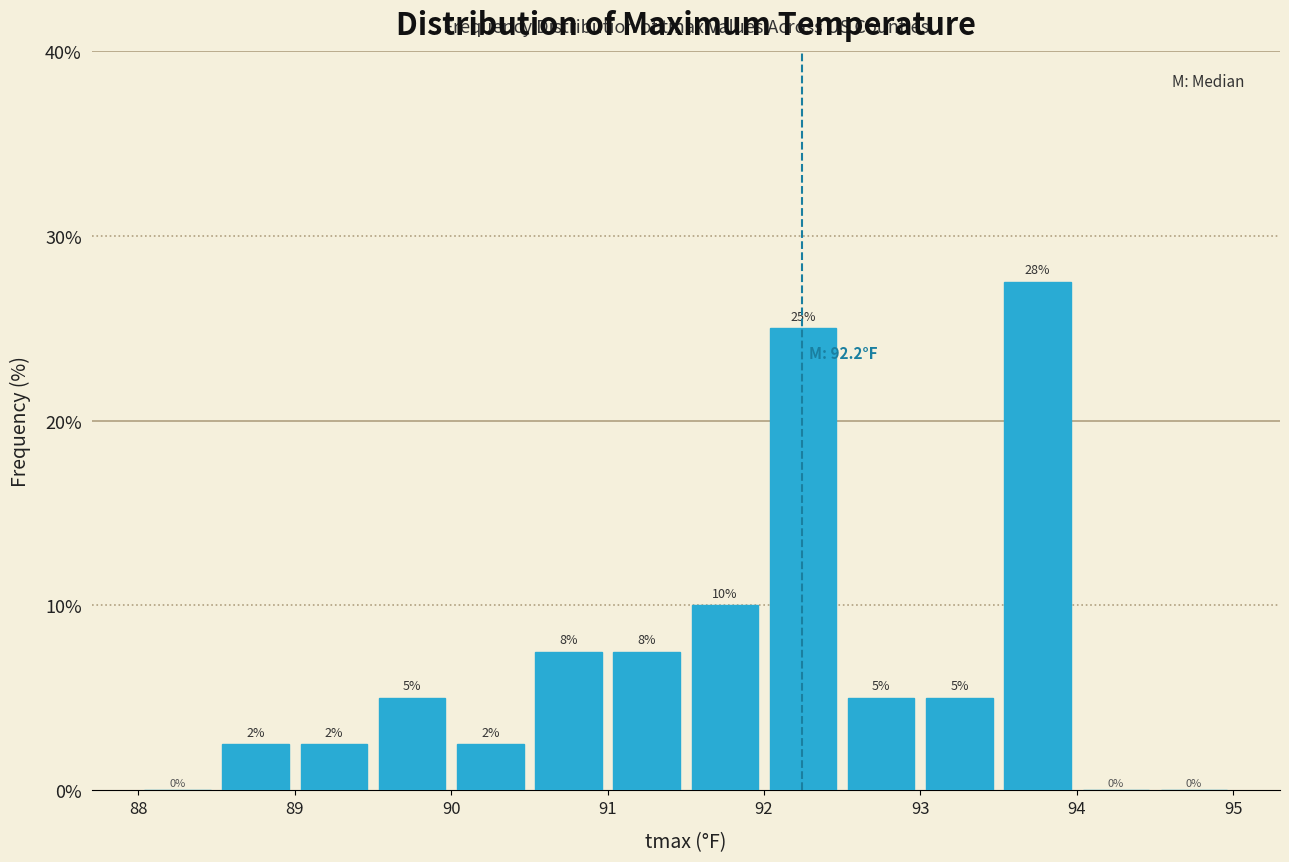

Over which range of the x-axis is the bar tallest?

93.5 to 94.0